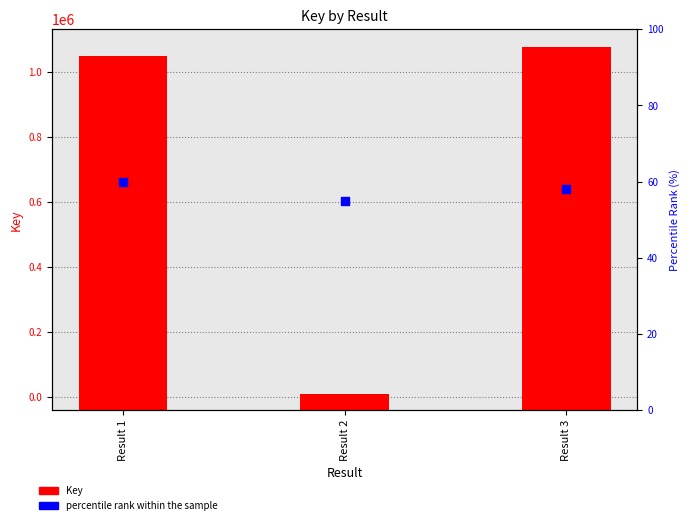

What are all the series names shown in the legend?

Key, percentile rank within the sample